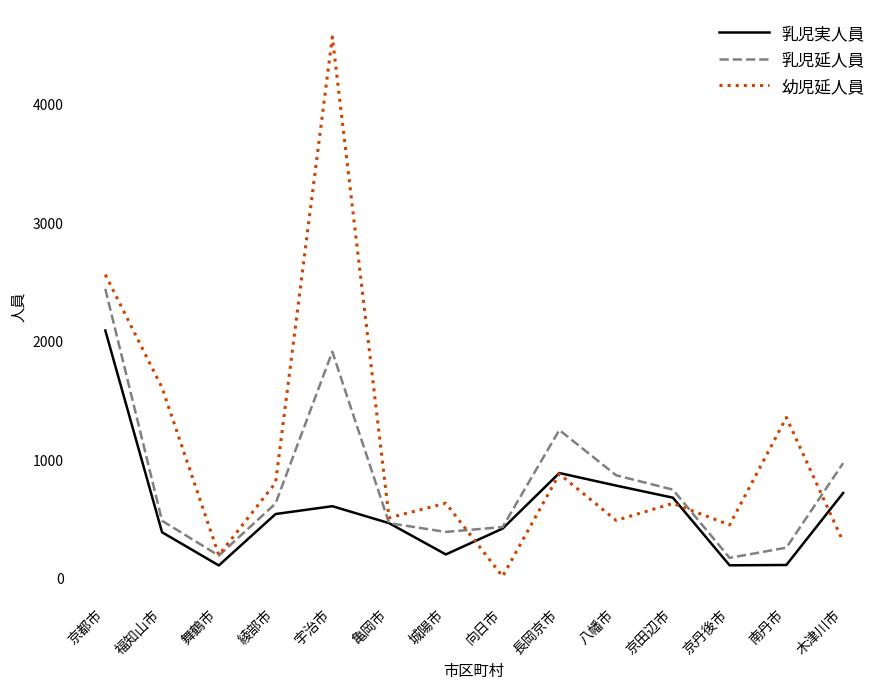

What is the spread (max minus min) of values at 京丹後市?

341